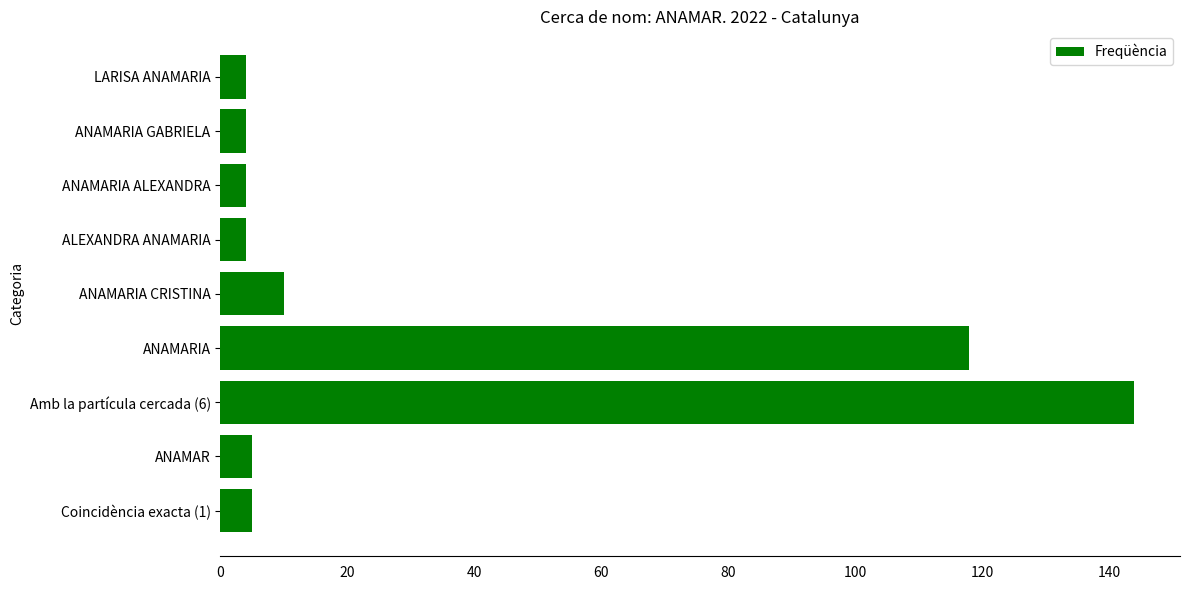

The value at ANAMARIA is 118. True or false?

True